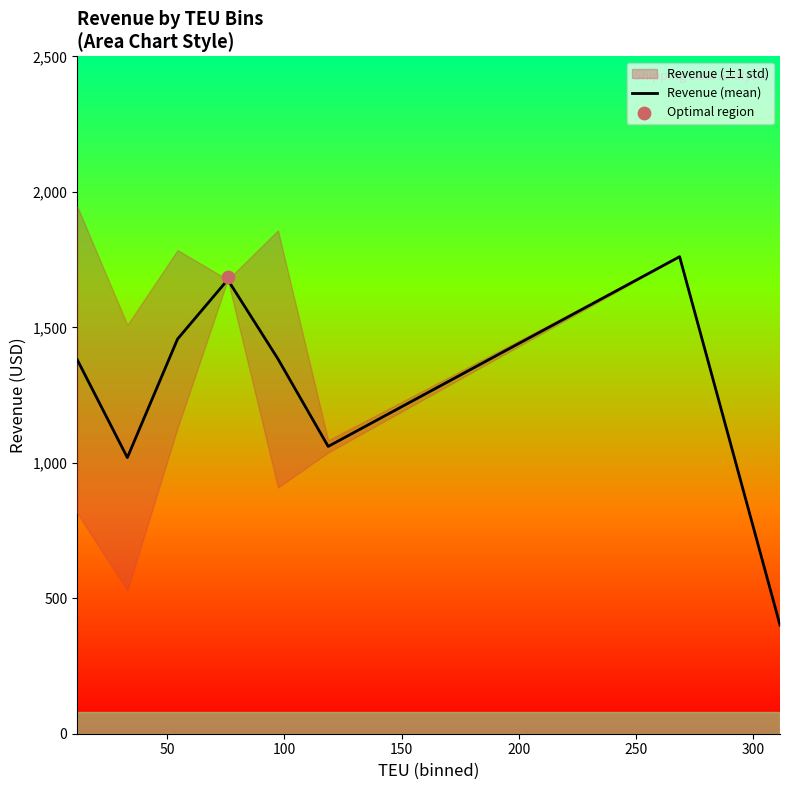

What is the maximum value for Revenue (mean)?

1761.0